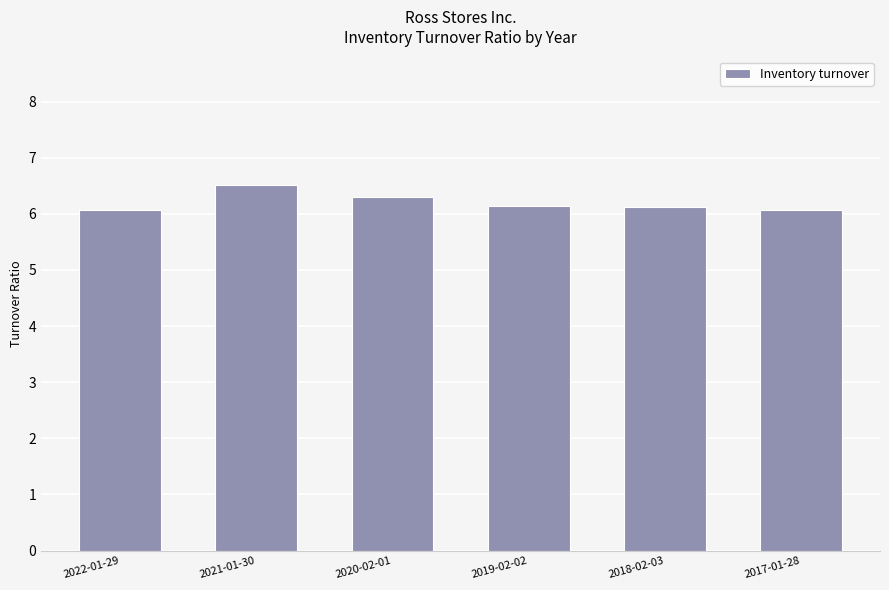

Which category has the highest value across all series?

2021-01-30